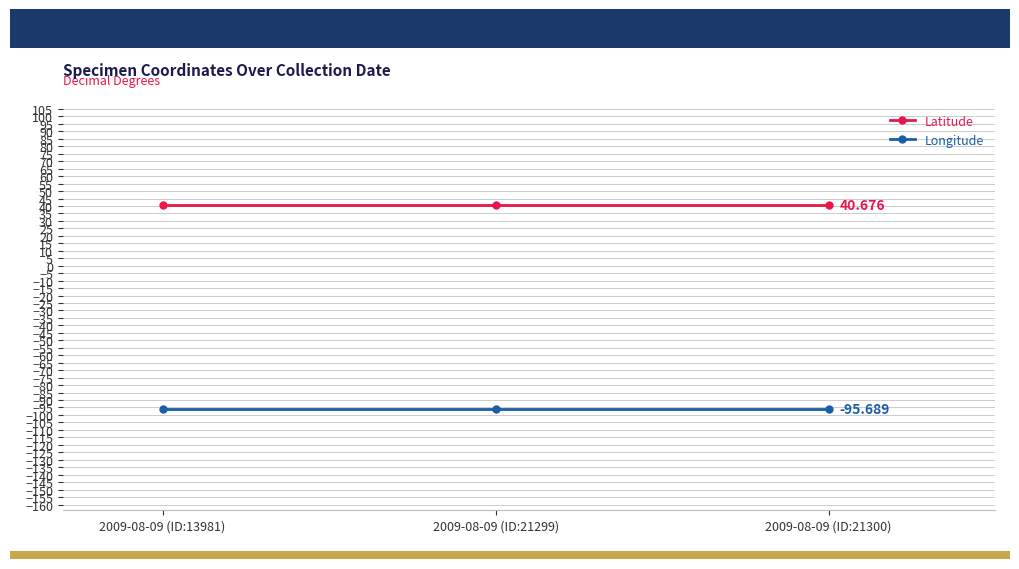

List the series in order of their overall mean, lowest first.

Longitude, Latitude